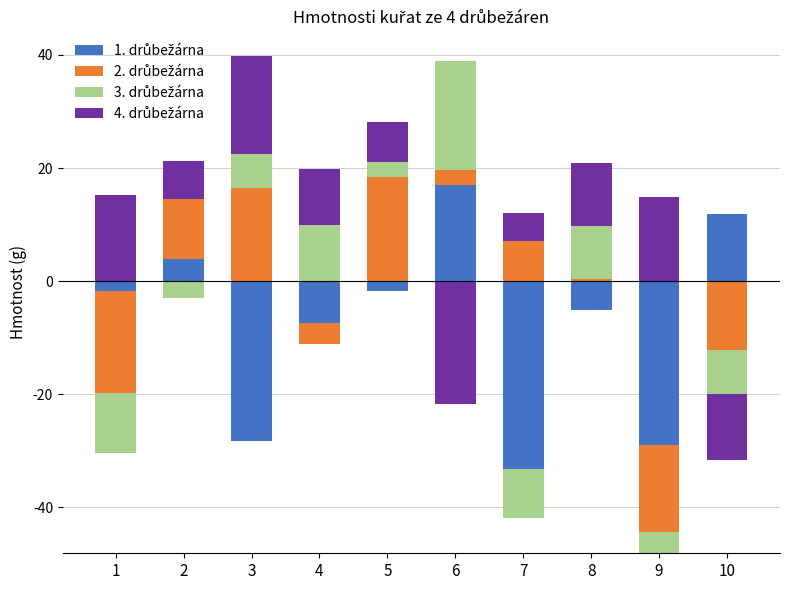

Which series has the largest total across all categories?

4. drůbežárna